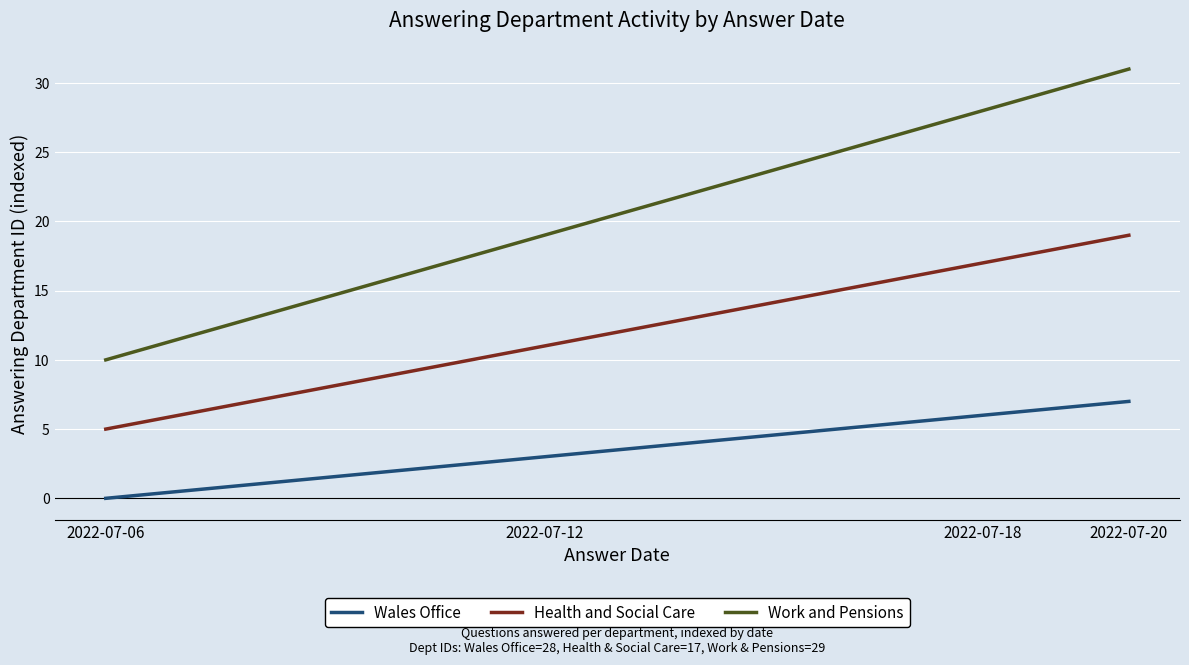

List the labels in order of Wales Office value, largest first.

2022-07-20, 2022-07-18, 2022-07-12, 2022-07-06